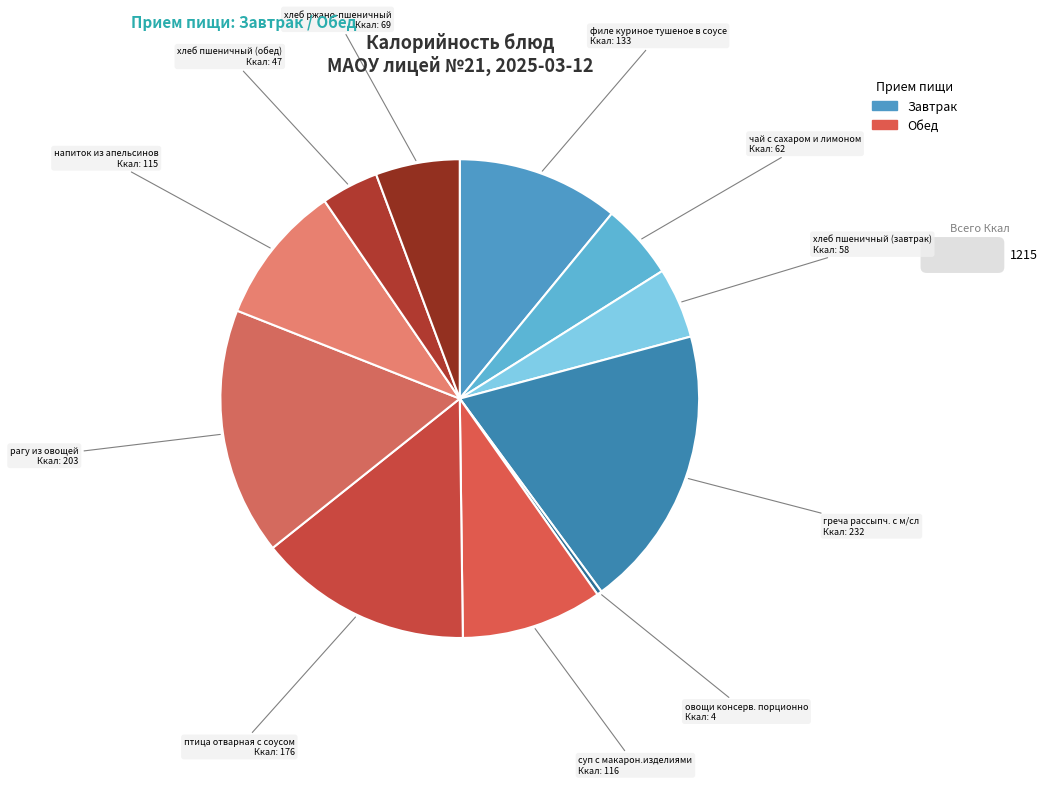

Rank the categories by value from lowest to highest.

овощи консерв. порционно, хлеб пшеничный (обед), хлеб пшеничный (завтрак), чай с сахаром и лимоном, хлеб ржано-пшеничный, напиток из апельсинов, суп с макарон.изделиями, филе куриное тушеное в соусе, птица отварная с соусом, рагу из овощей, греча рассыпч. с м/сл